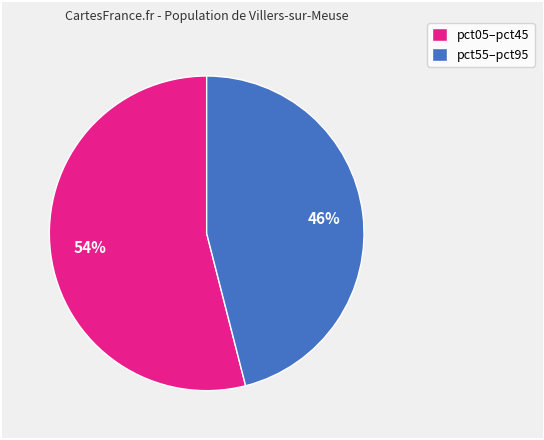

Is there a majority slice in this chart?

Yes